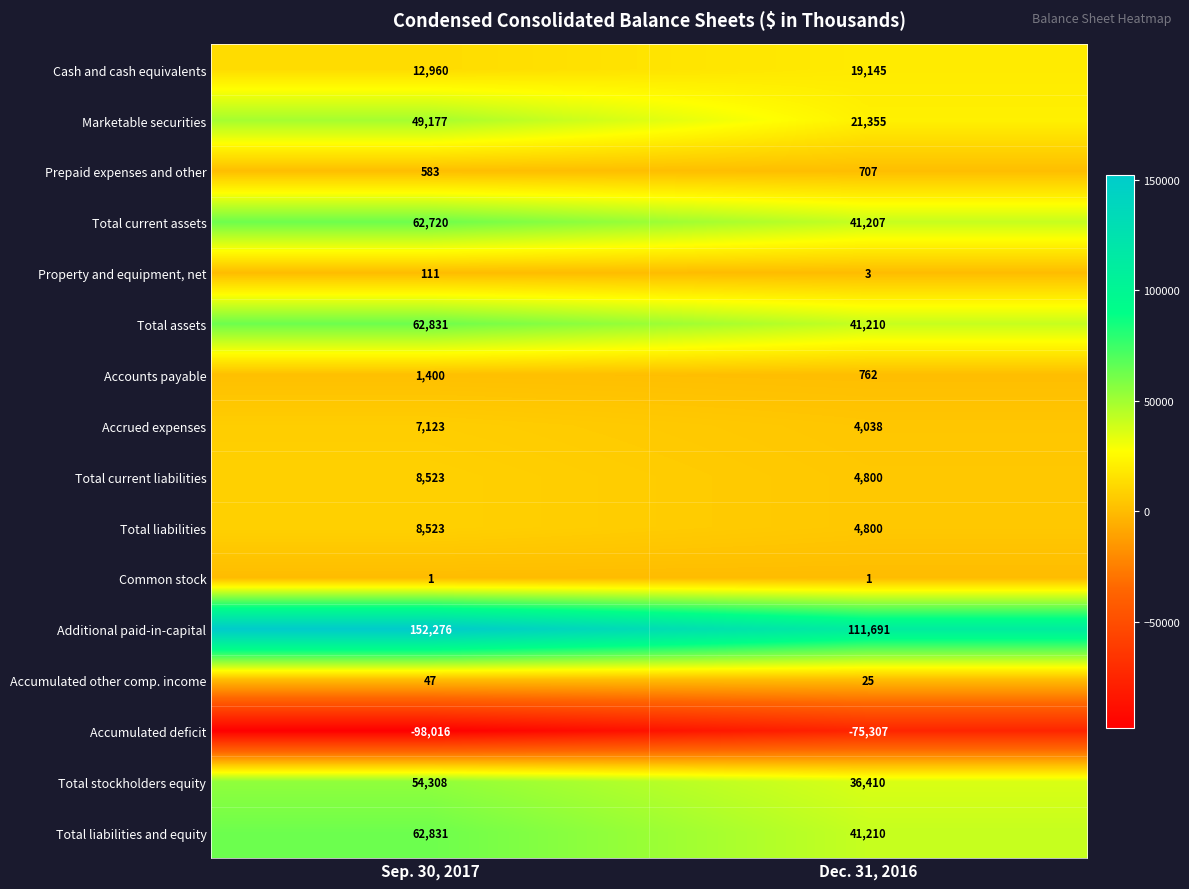

How many categories are shown in the chart?

2